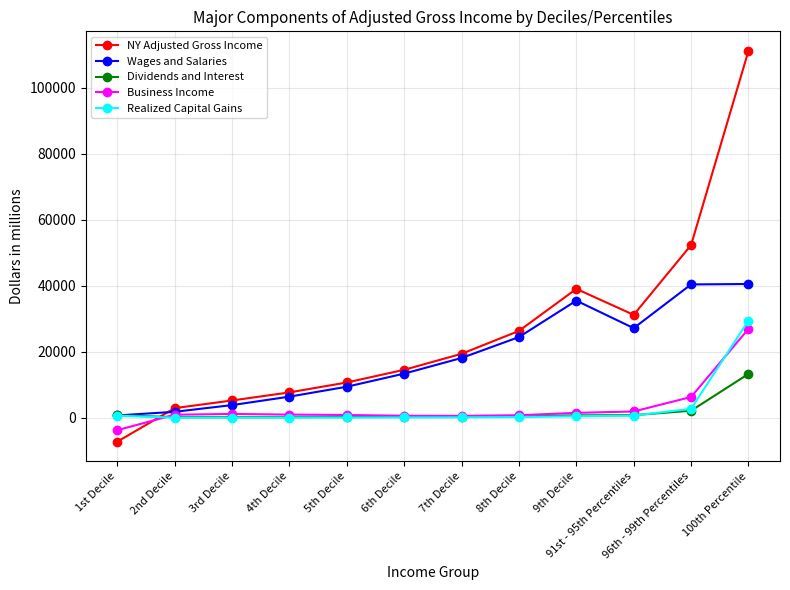

What are all the series names shown in the legend?

NY Adjusted Gross Income, Wages and Salaries, Dividends and Interest, Business Income, Realized Capital Gains